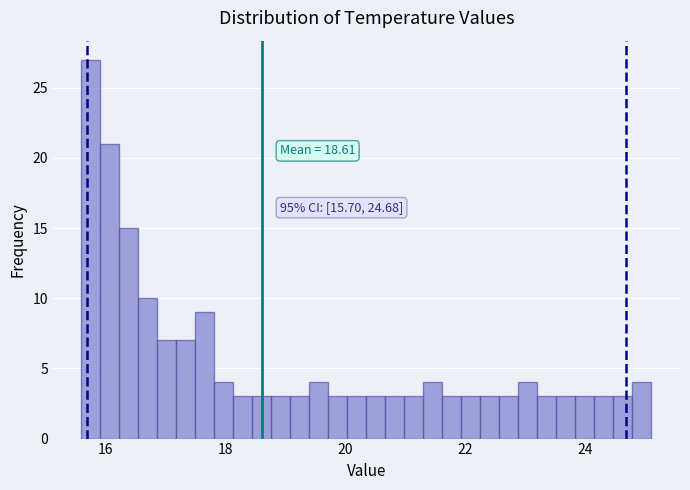

Around what value on the x-axis is the tallest bar? Give the approximate position of its centre, as read against the axis.

15.8